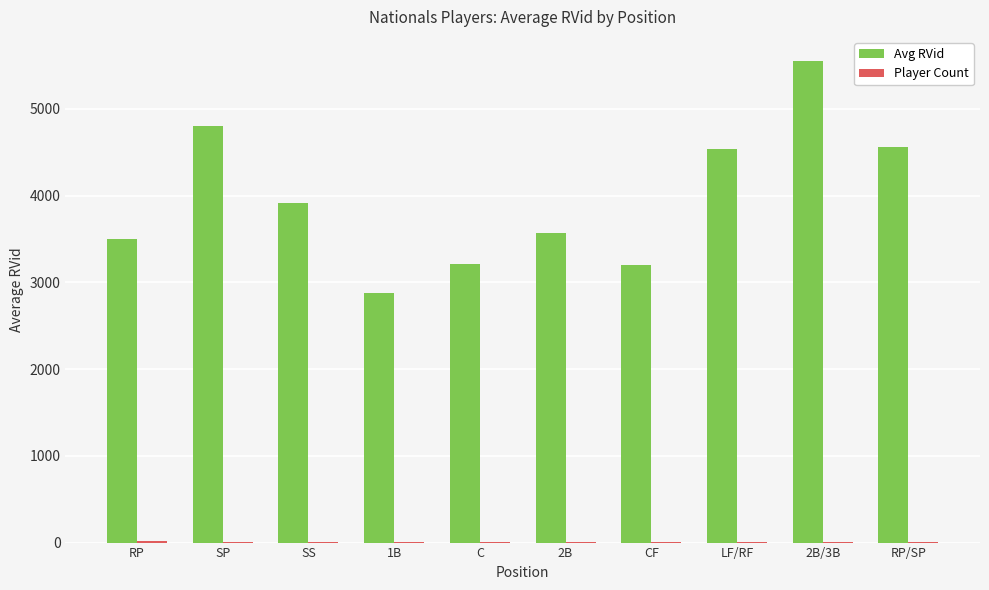

The value of Avg RVid at LF/RF is 4539.0. True or false?

True